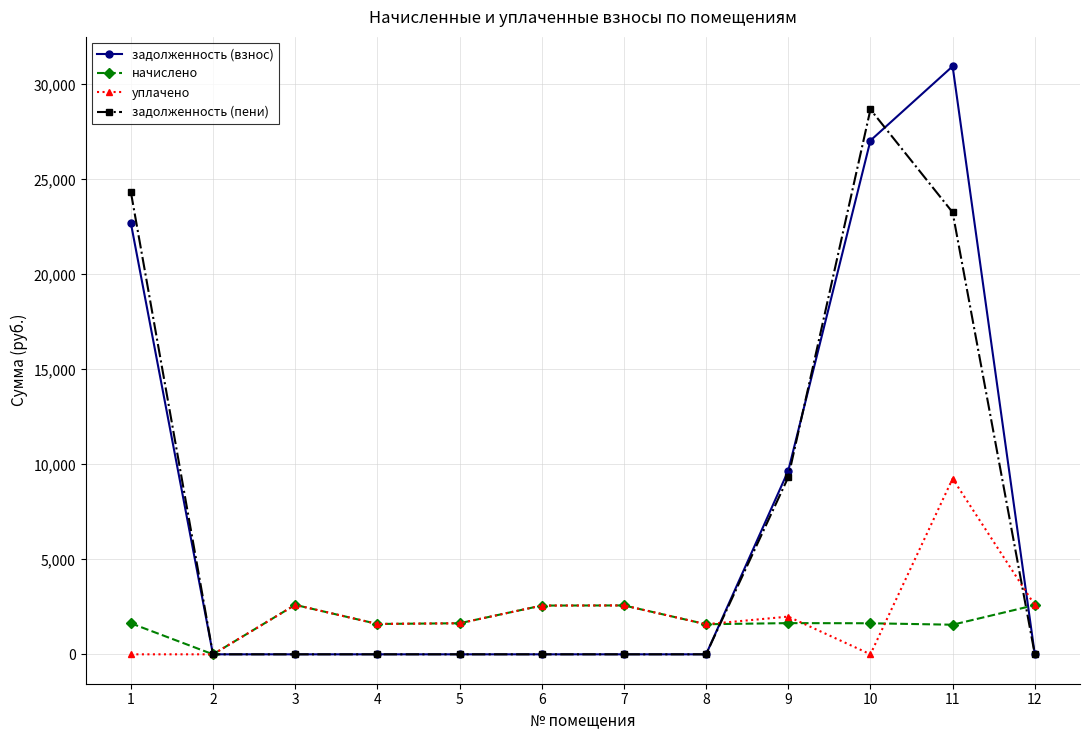

How many series are shown in this chart?

4